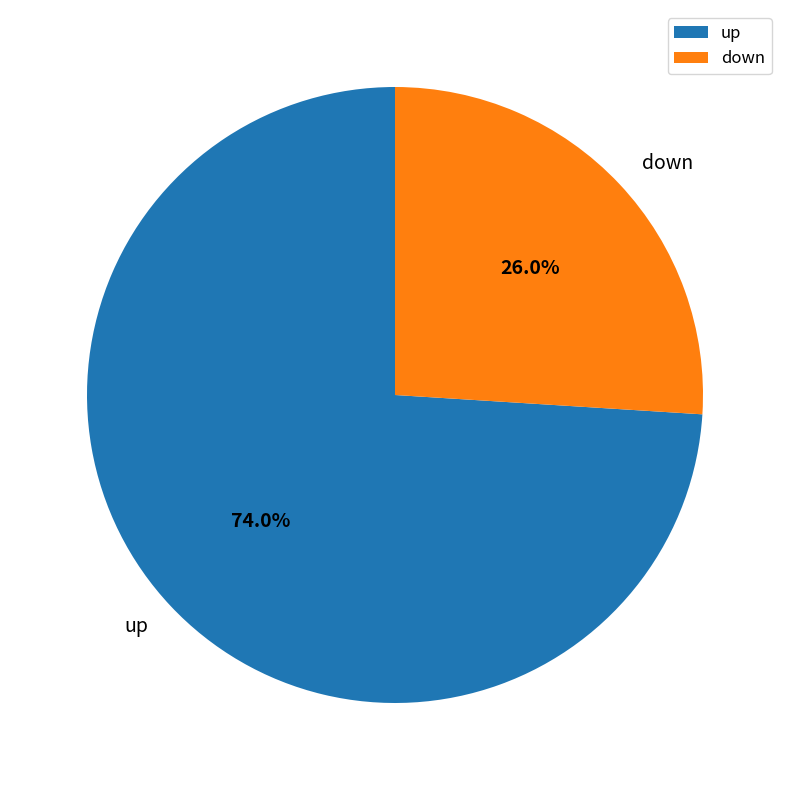

To the nearest percent, what is the average slice percentage?

50%